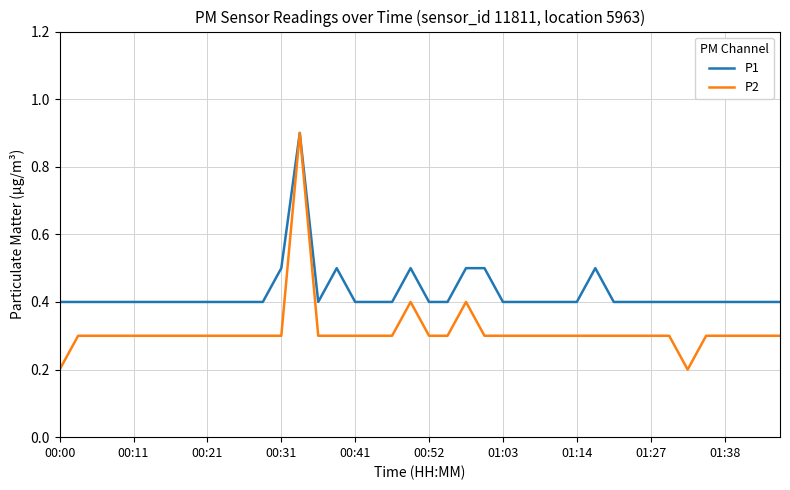

List the series in order of their overall mean, highest first.

P1, P2